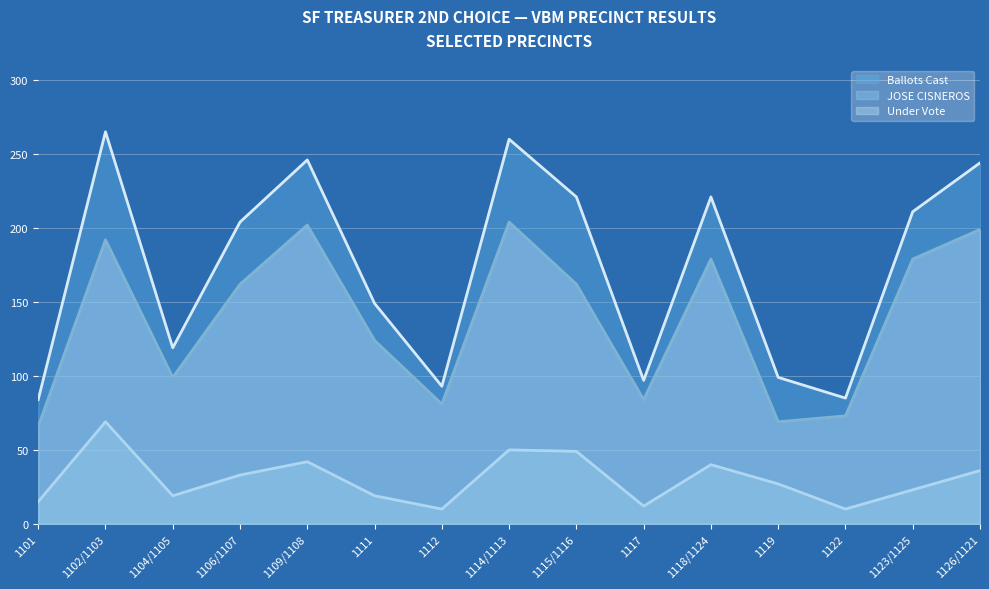

What is the difference between the highest and lowest values at 1126/1121?

208